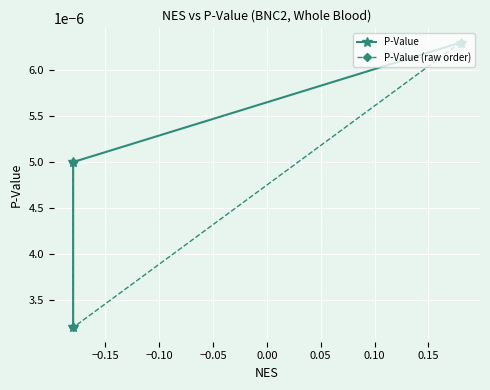

Rank the series by their maximum value, from highest to lowest.

P-Value, P-Value (raw order)